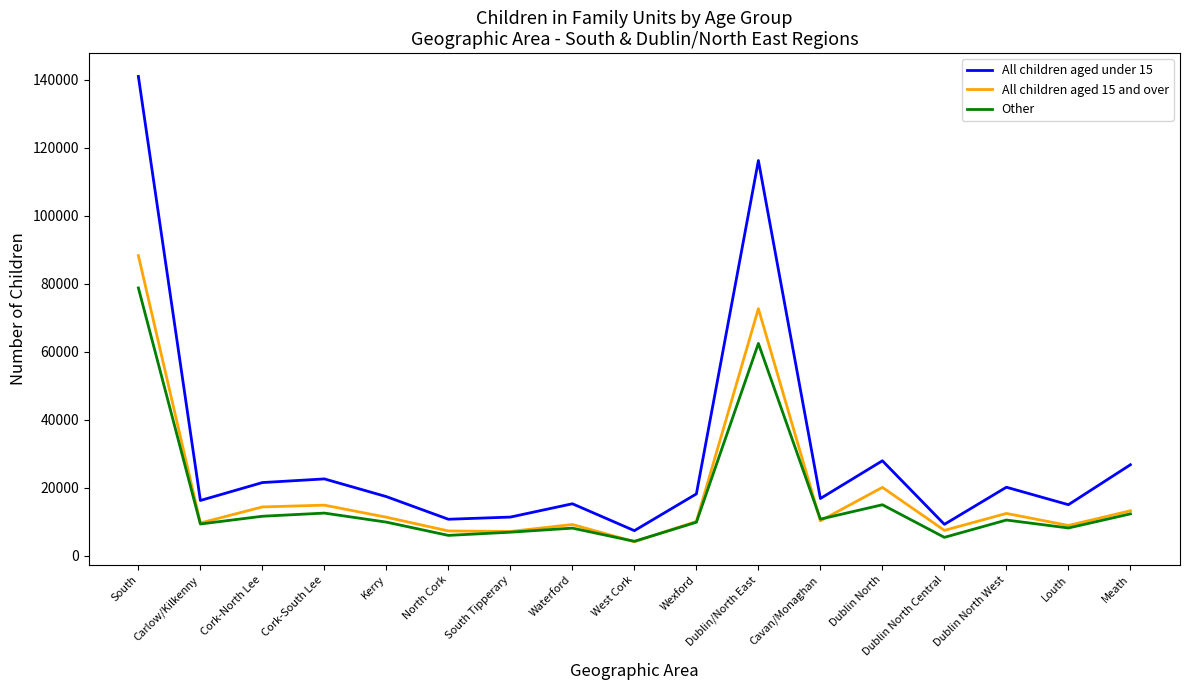

What is the difference between the maximum and second lowest values in the All children aged under 15 series?

131690